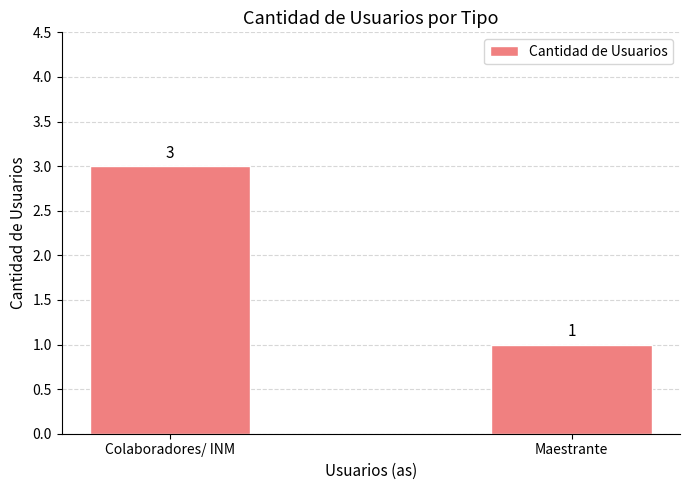

Rank the categories by value from highest to lowest.

Colaboradores/ INM, Maestrante